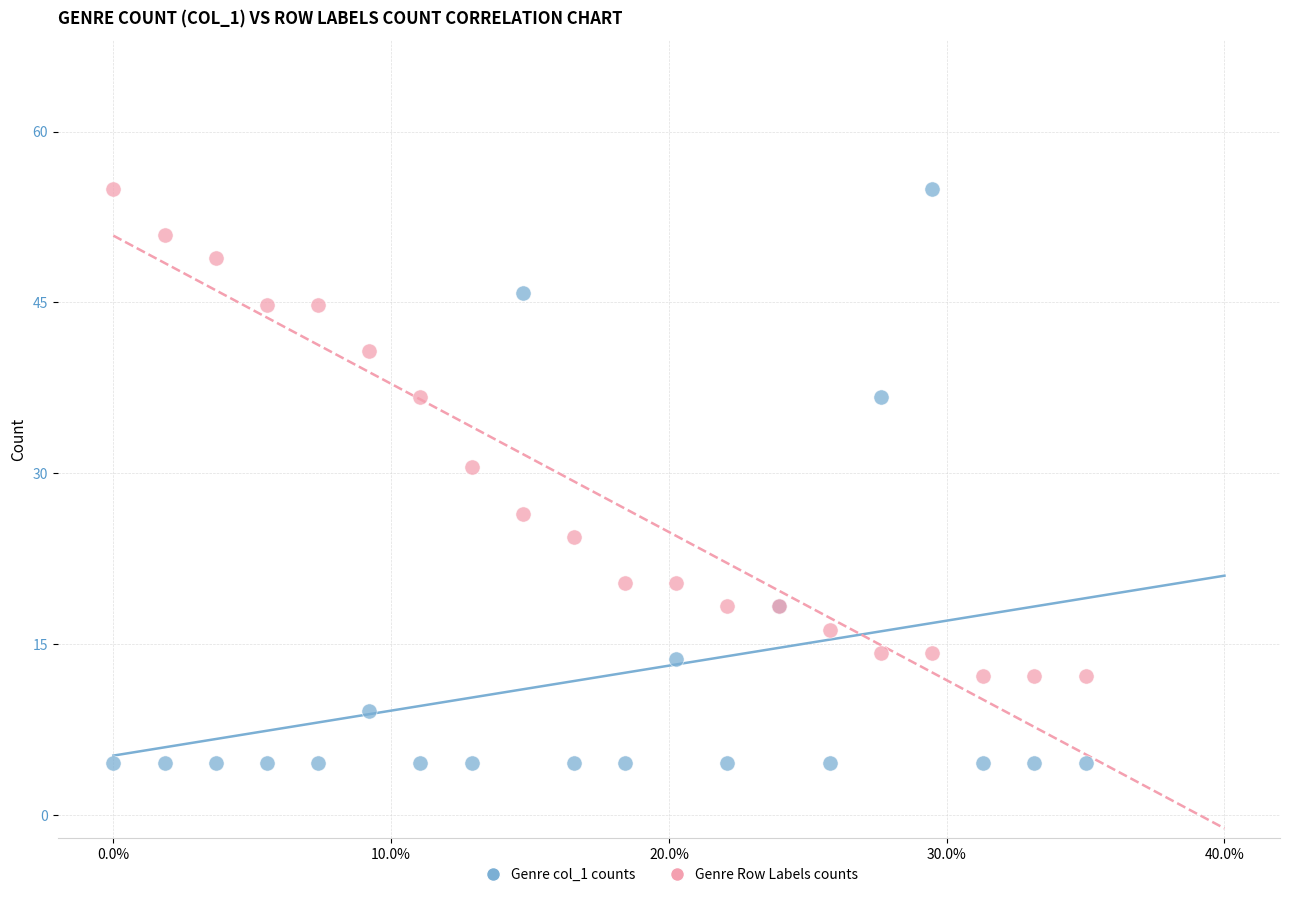

Which series reaches the minimum Y coordinate?

Genre col_1 counts